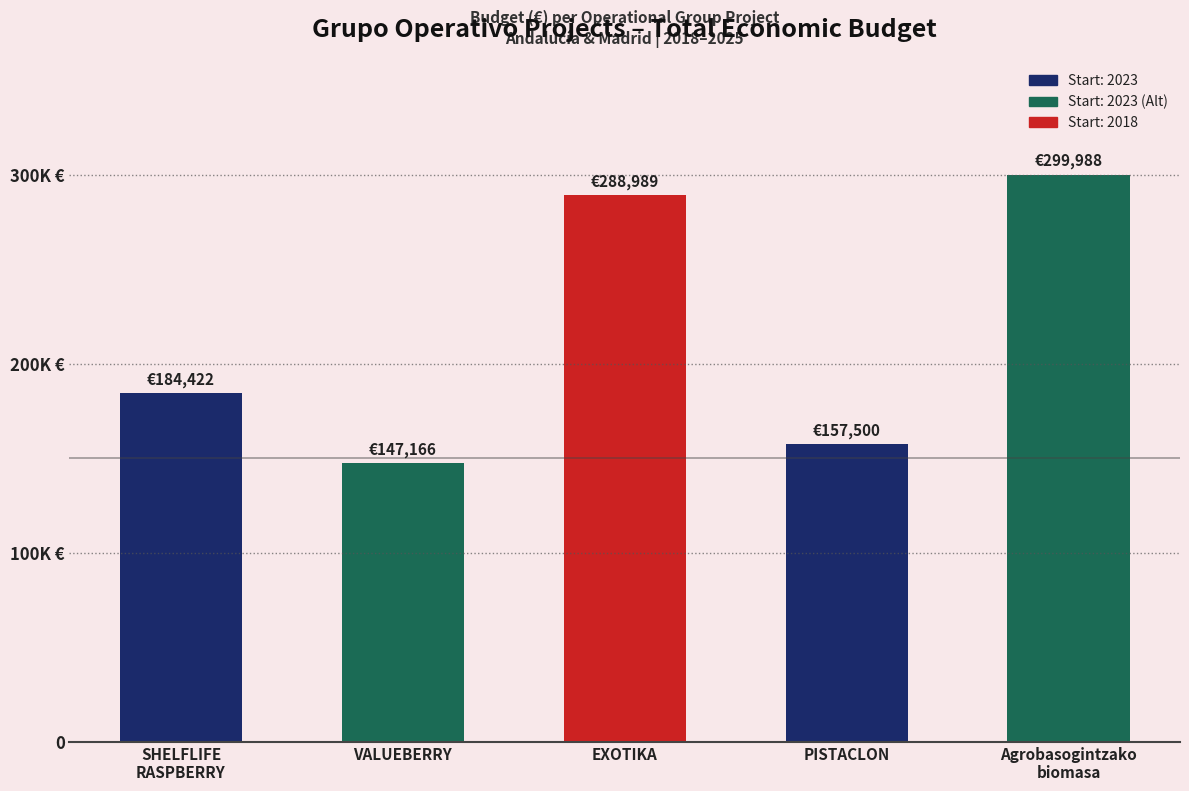

The chart shows a value of 157500 at PISTACLON. True or false?

True